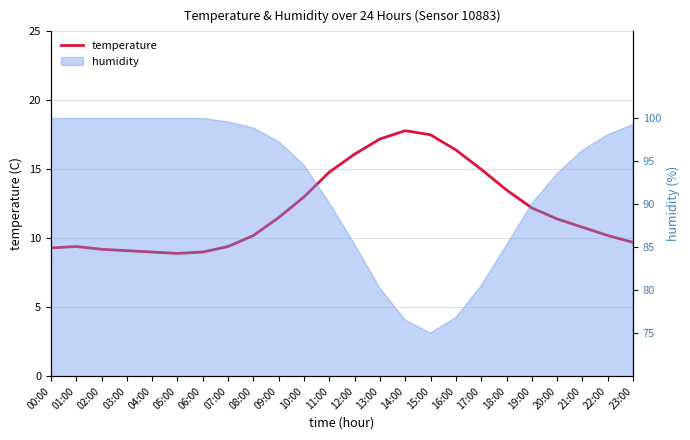

What value does the data have at 05:00?

8.9